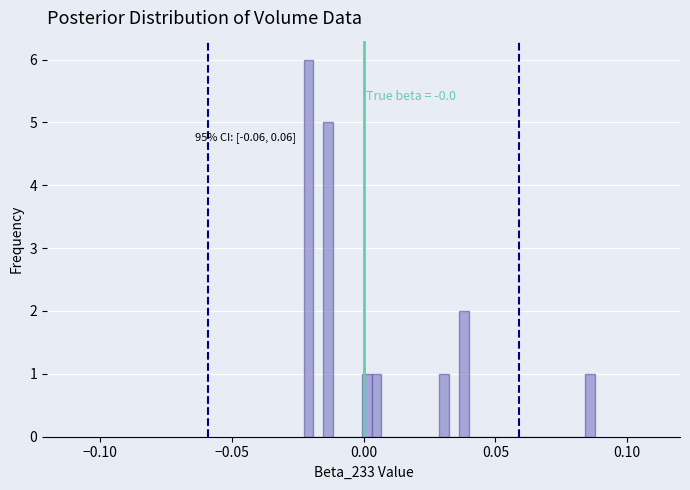

Read against the x-axis, roughly where is the centre of the tallest bar?

-0.020